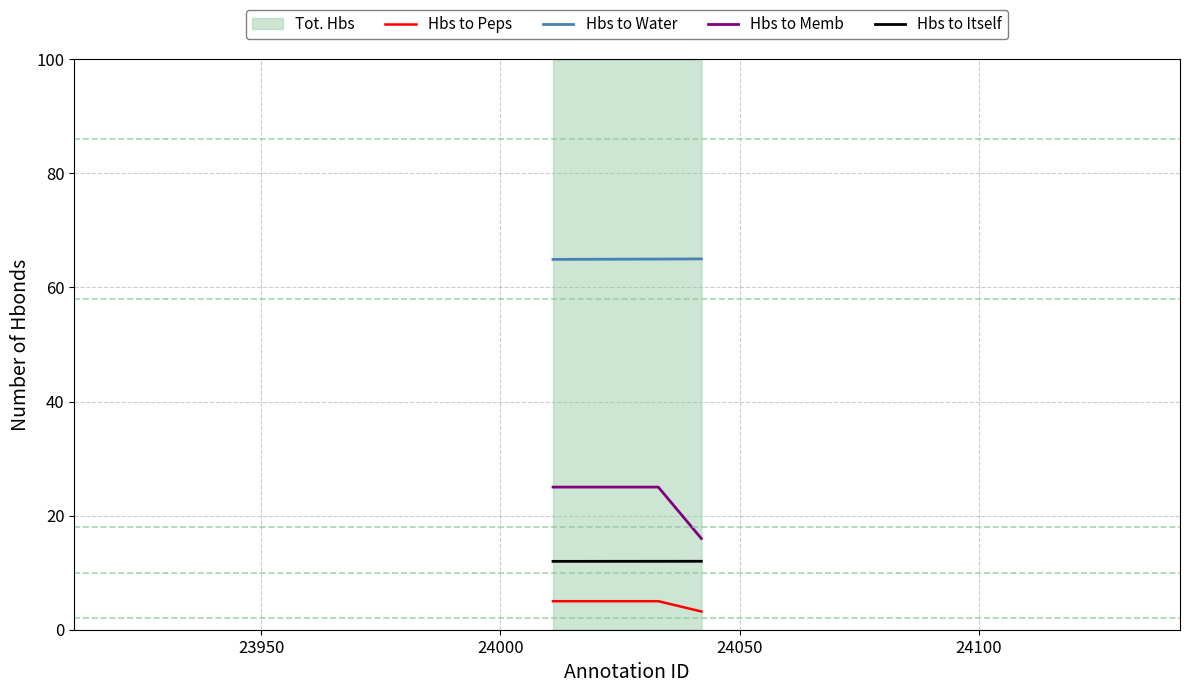

What is the value of the Hbs to Peps point at the 1st from the left?

5.0